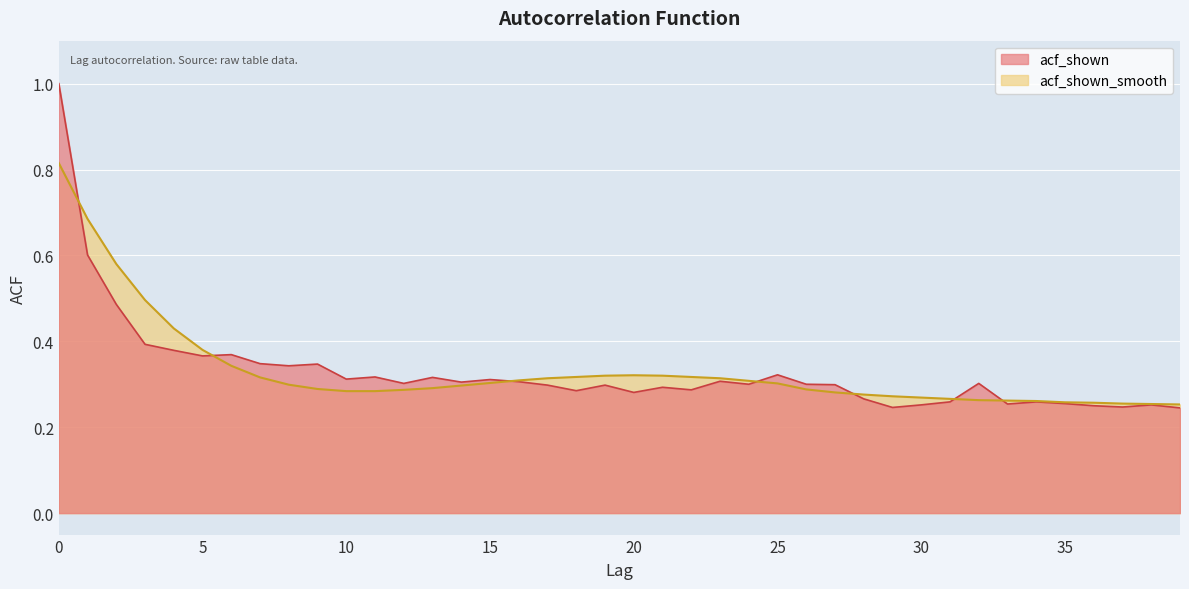

What is the minimum value for acf_shown_smooth?

0.3